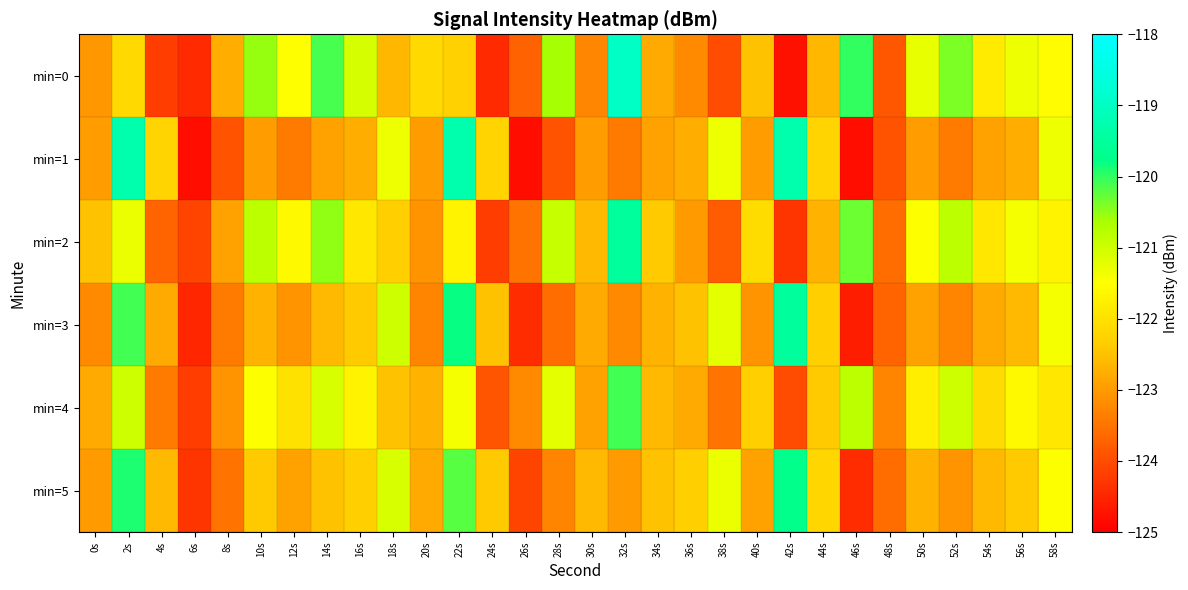

Which category has the highest value across all series?

32s